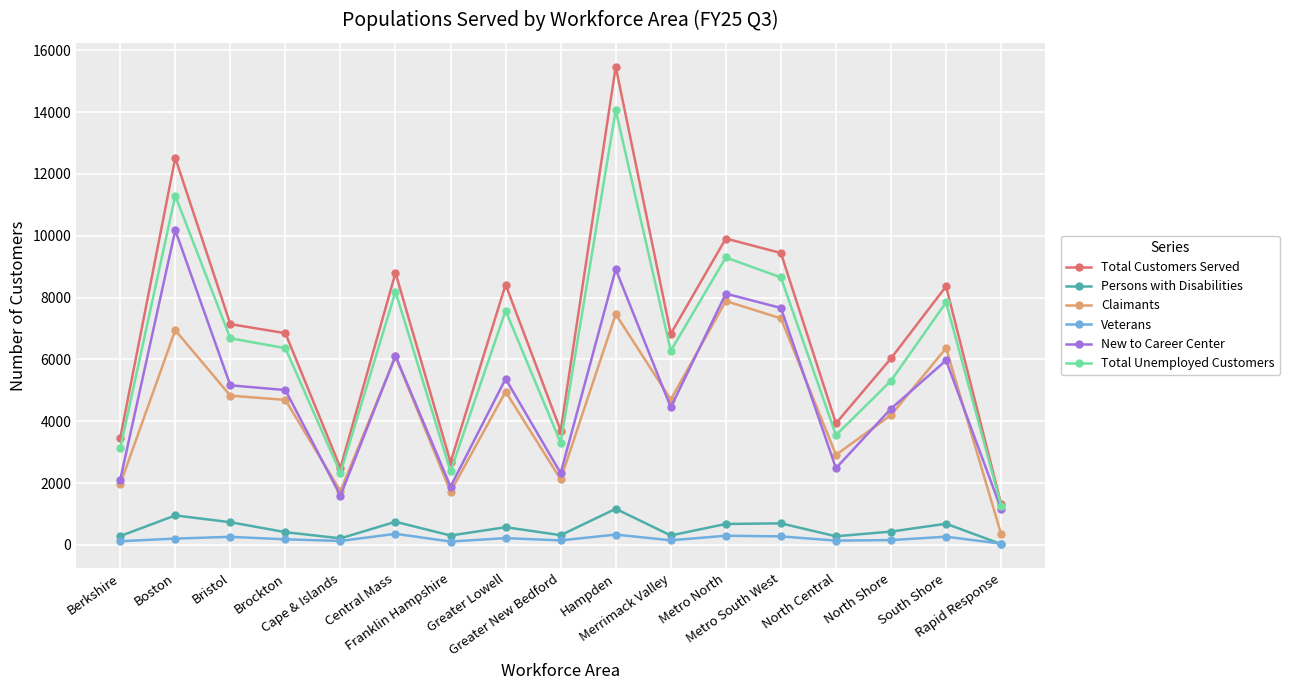

What is the minimum value shown in the chart?

25